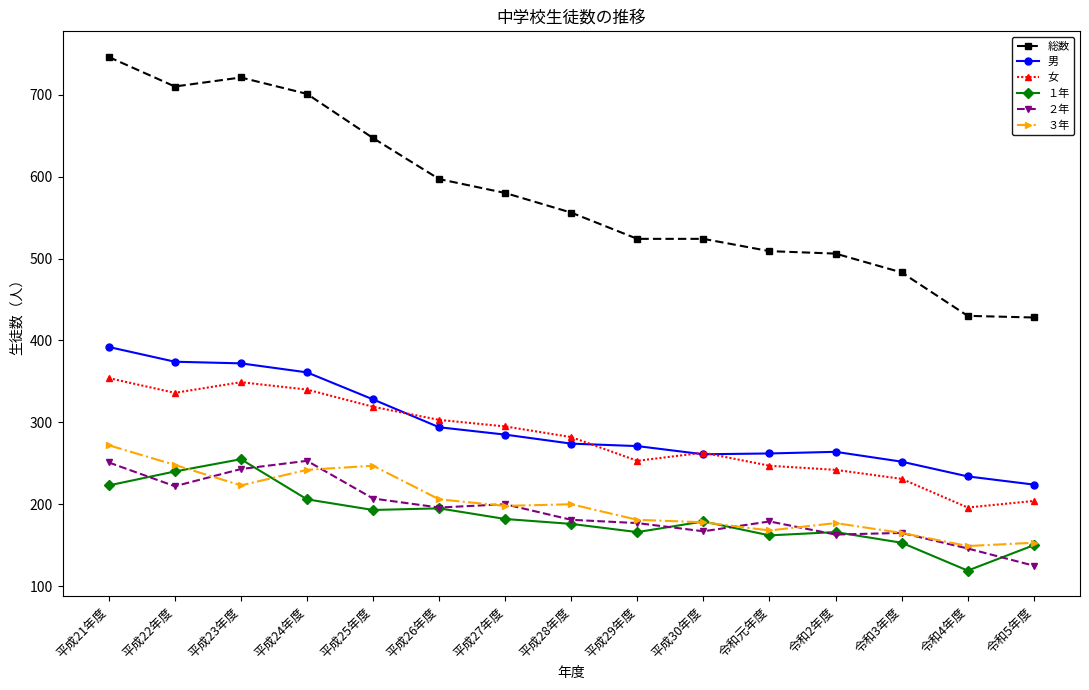

What is the lowest value of the 女 series?

196